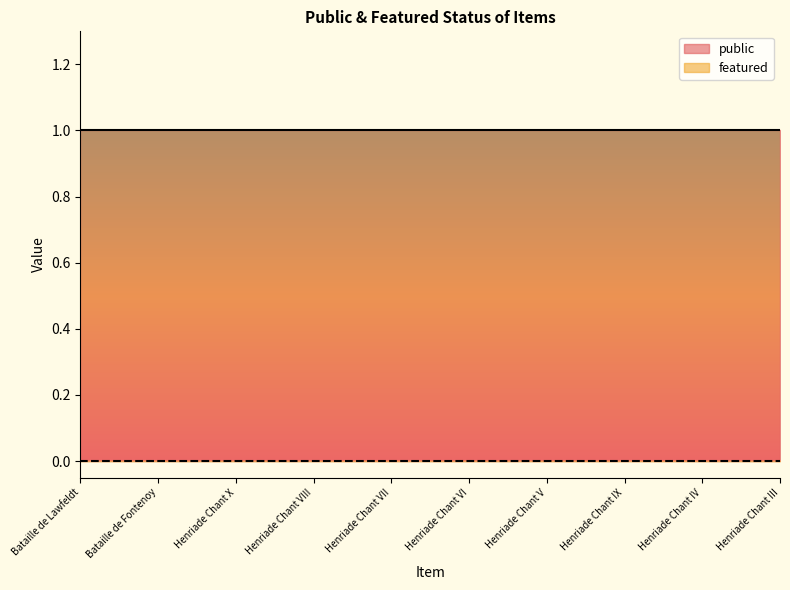

What is the sum of the public values at Henriade Chant VII and Henriade Chant III?

2